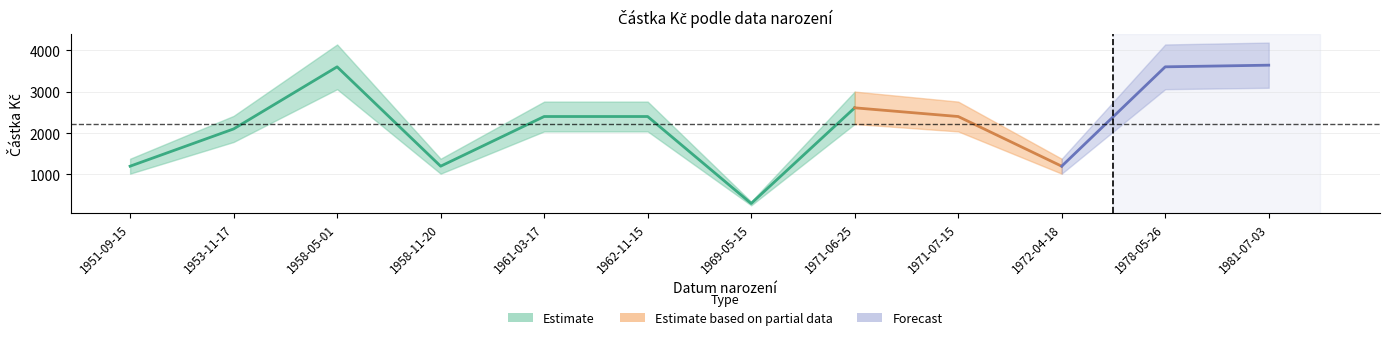

The value at 1958-05-01 is 3600. True or false?

True